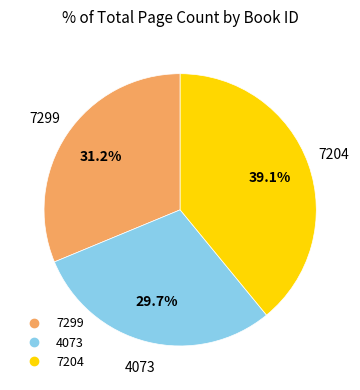

To the nearest percent, what is the combined percentage of 7204 and 7299?

70%